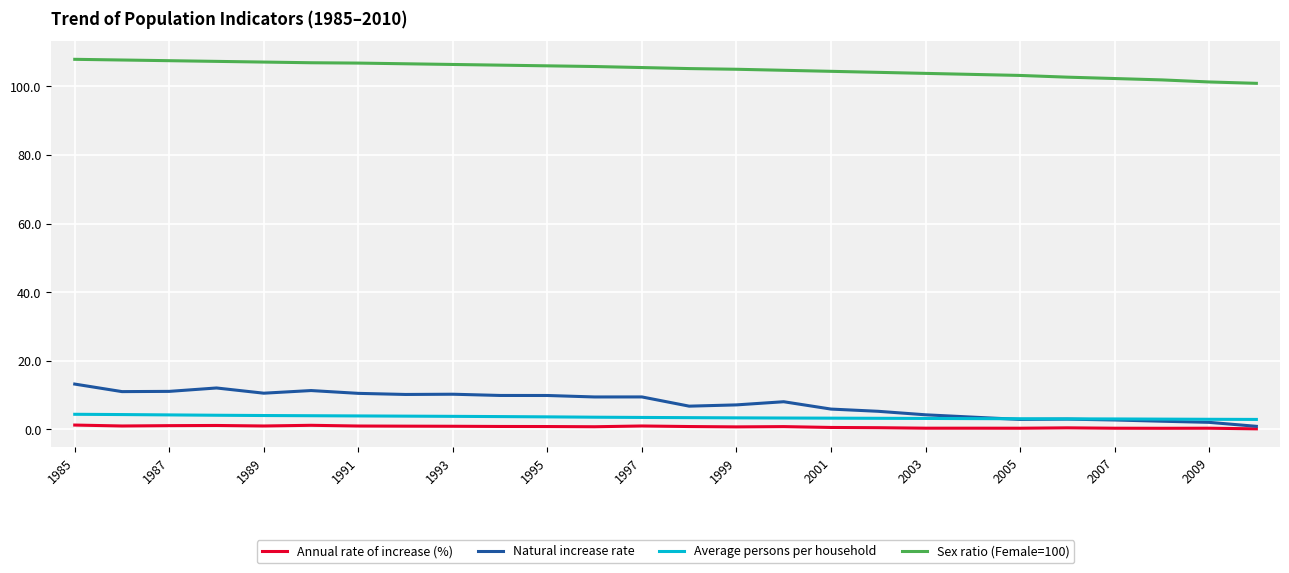

Which series has the largest total across all categories?

Sex ratio (Female=100)